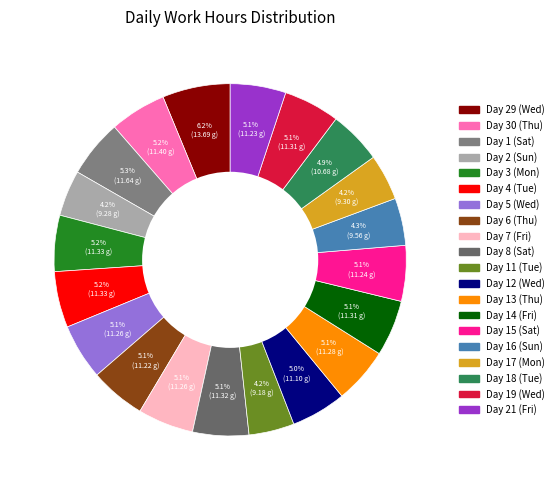

How many slices are in this pie chart?

20